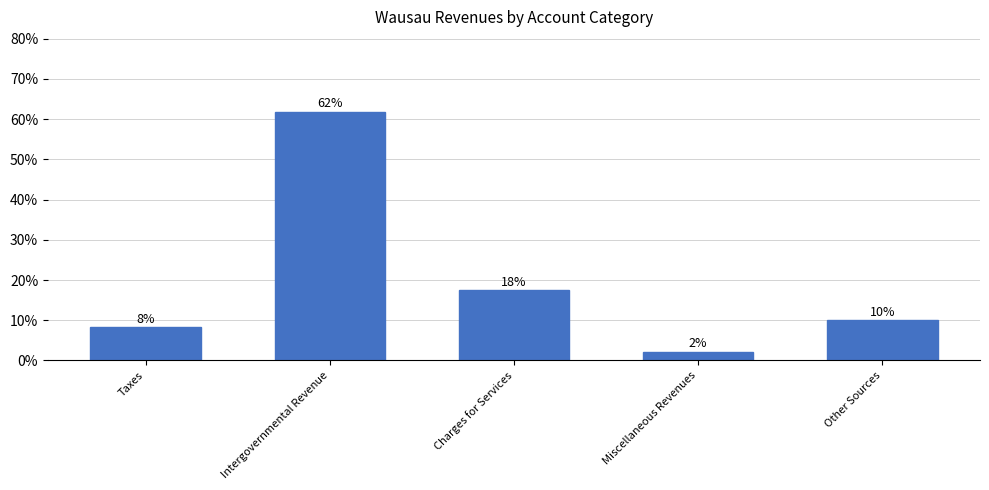

Which category has the highest value across all series?

Intergovernmental Revenue